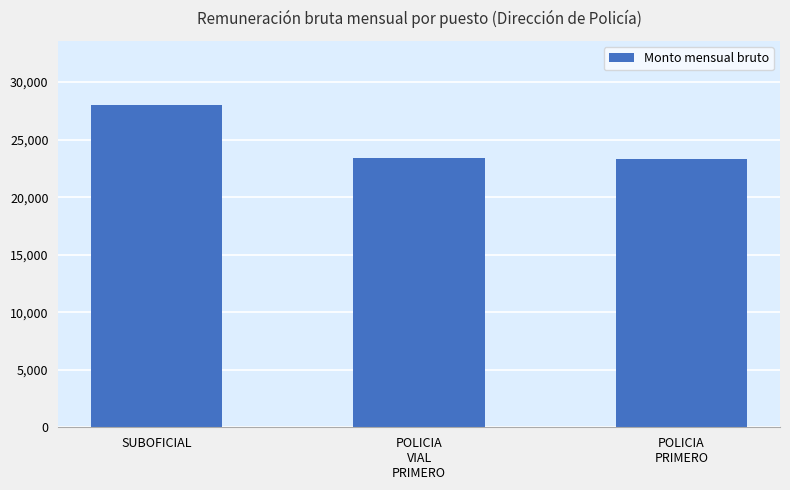

What is the label of the 3rd bar from the right?

SUBOFICIAL